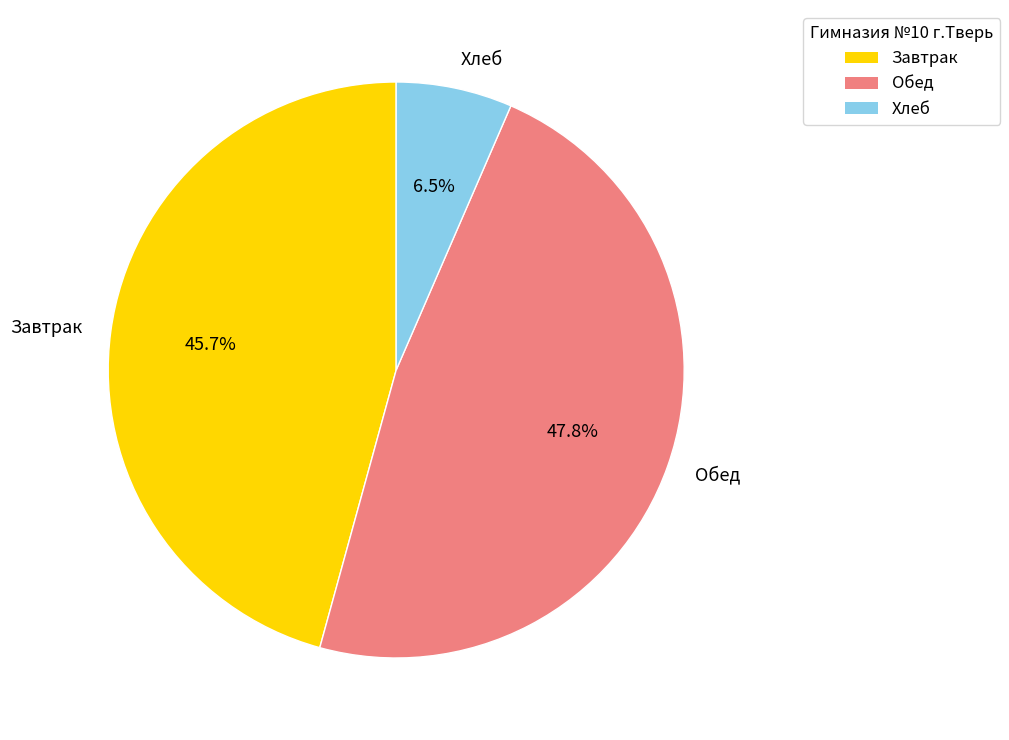

Does any single category account for the majority?

No